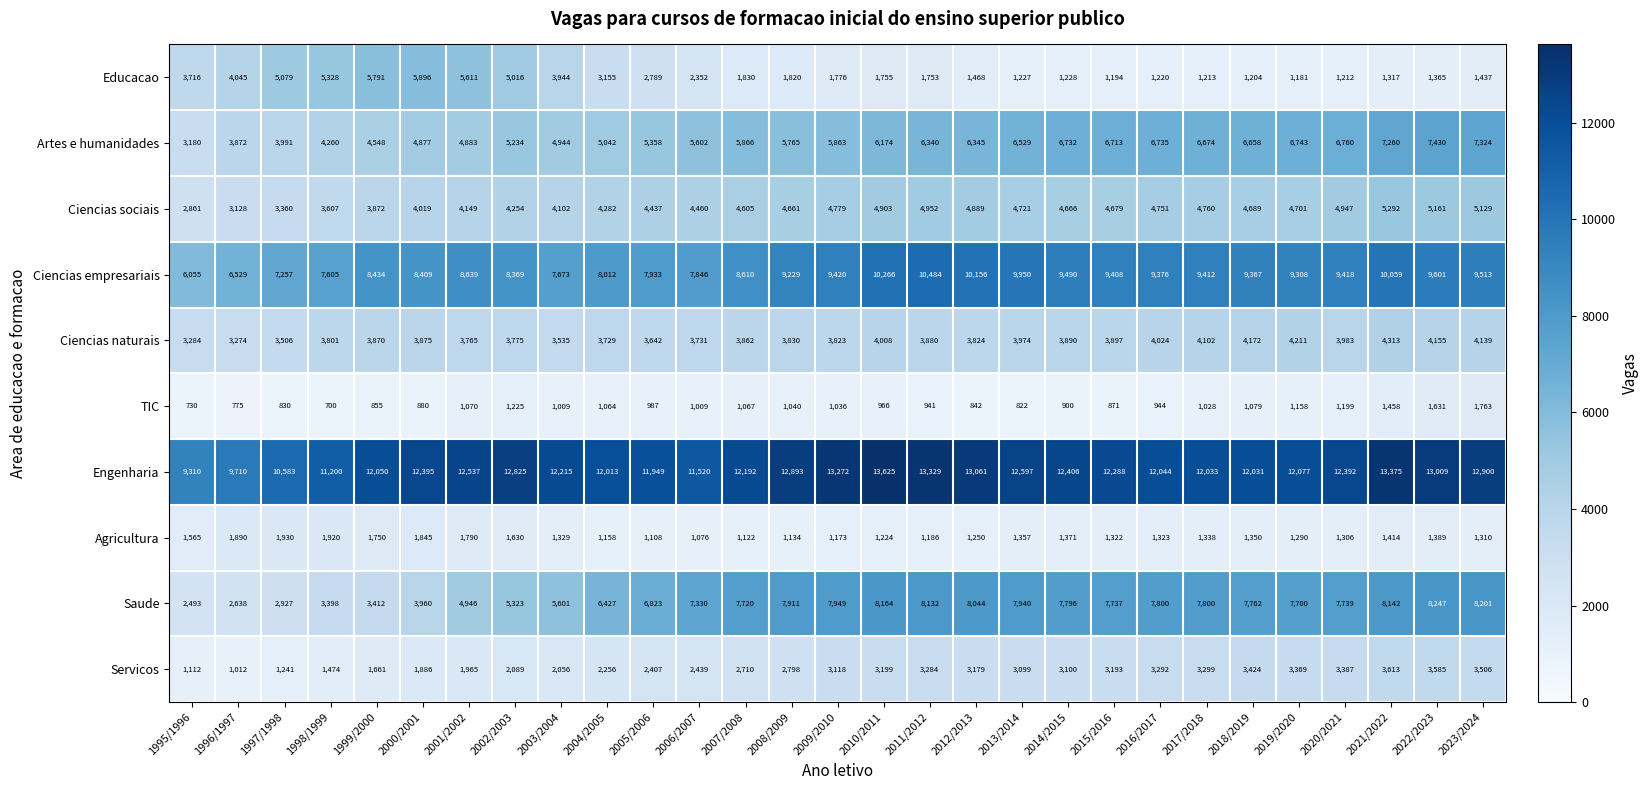

Which series has the largest range (max minus min)?

Saude